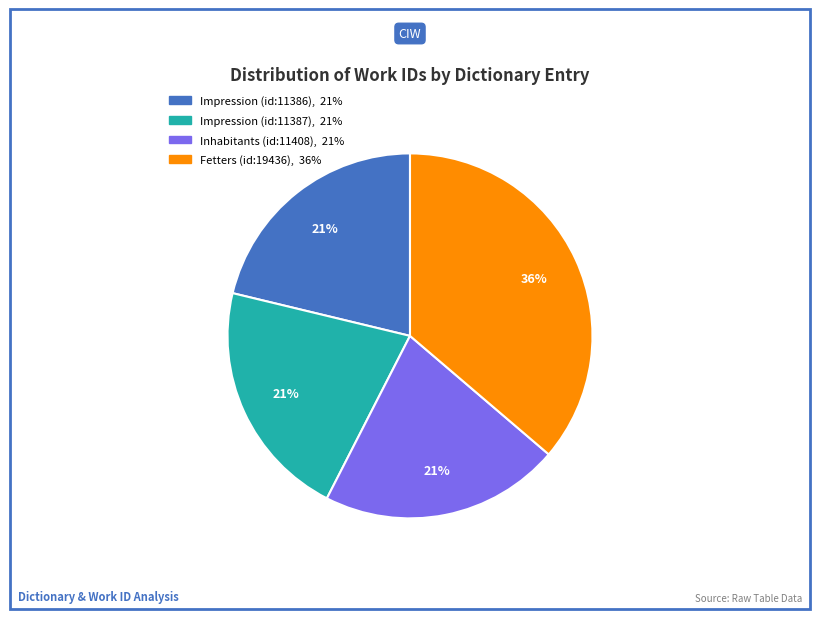

Which slice is the largest?

Fetters (id:19436)